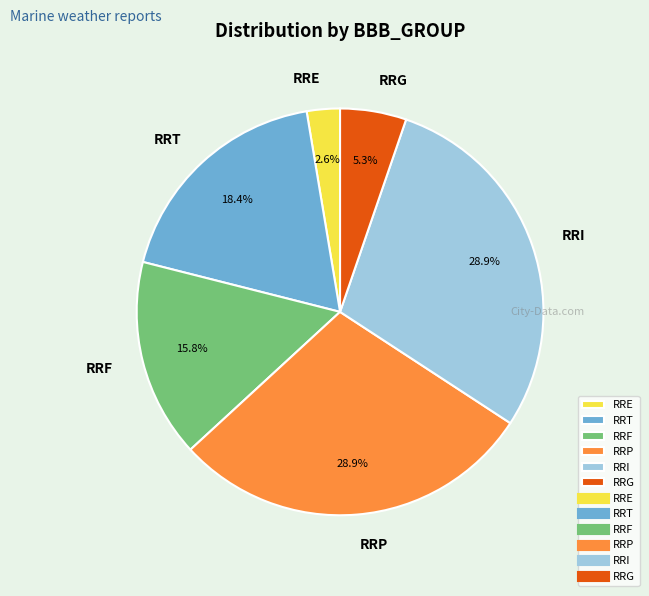

Which category has the smallest portion of the pie?

RRE